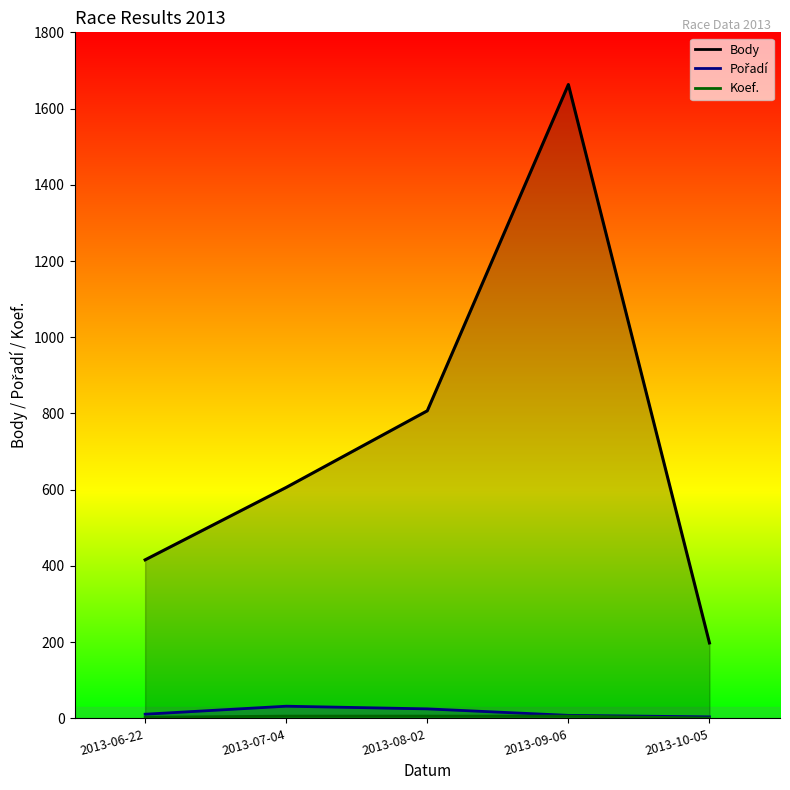

What is the greatest value displayed?

1663